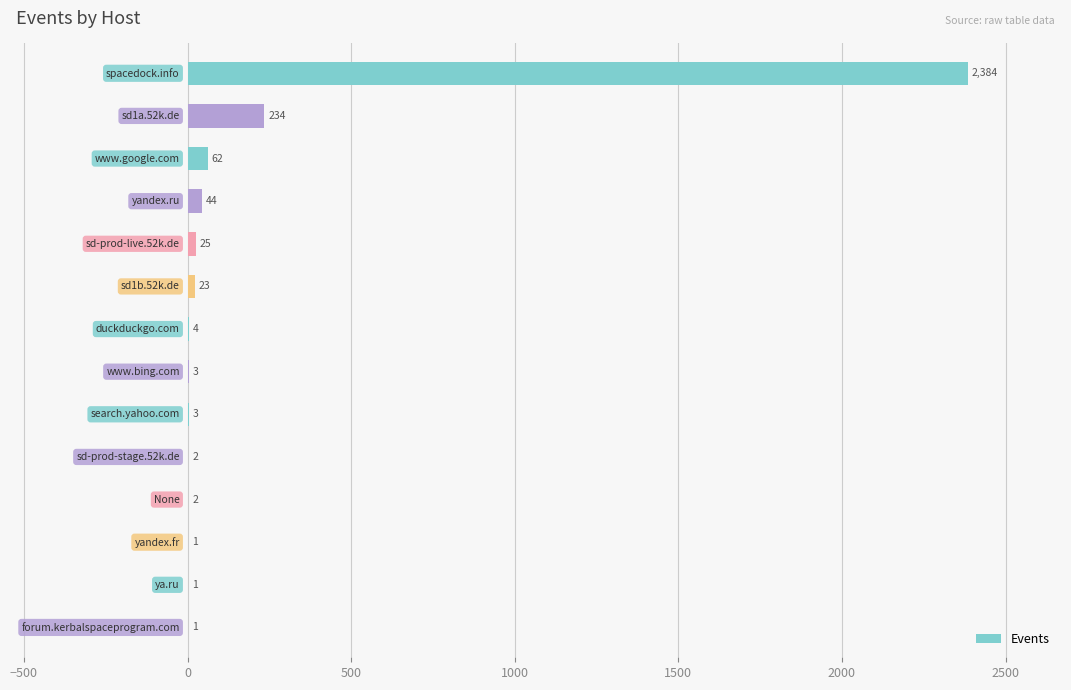

What is the maximum value shown in the chart?

2384